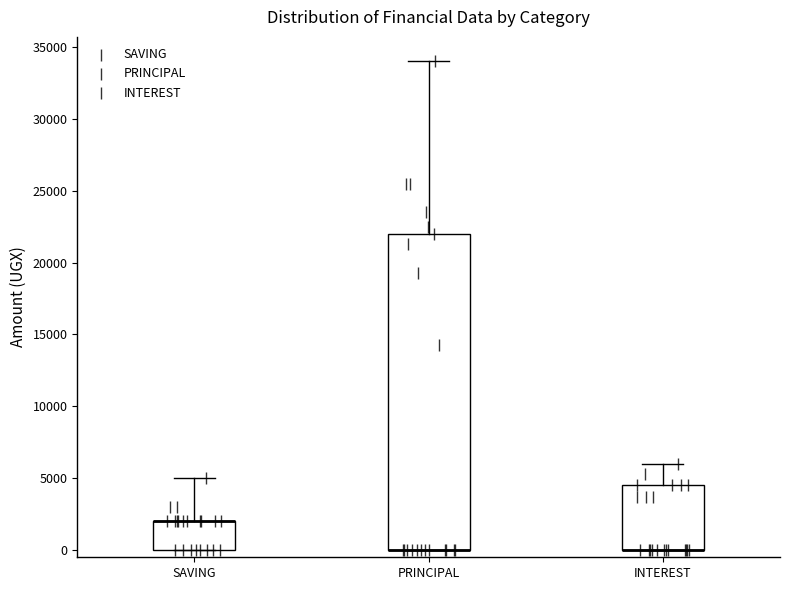

Where is the upper edge of the box for SAVING on the y-axis? The values are not printed on the chart, so give them approximately, as read against the axis.

2000